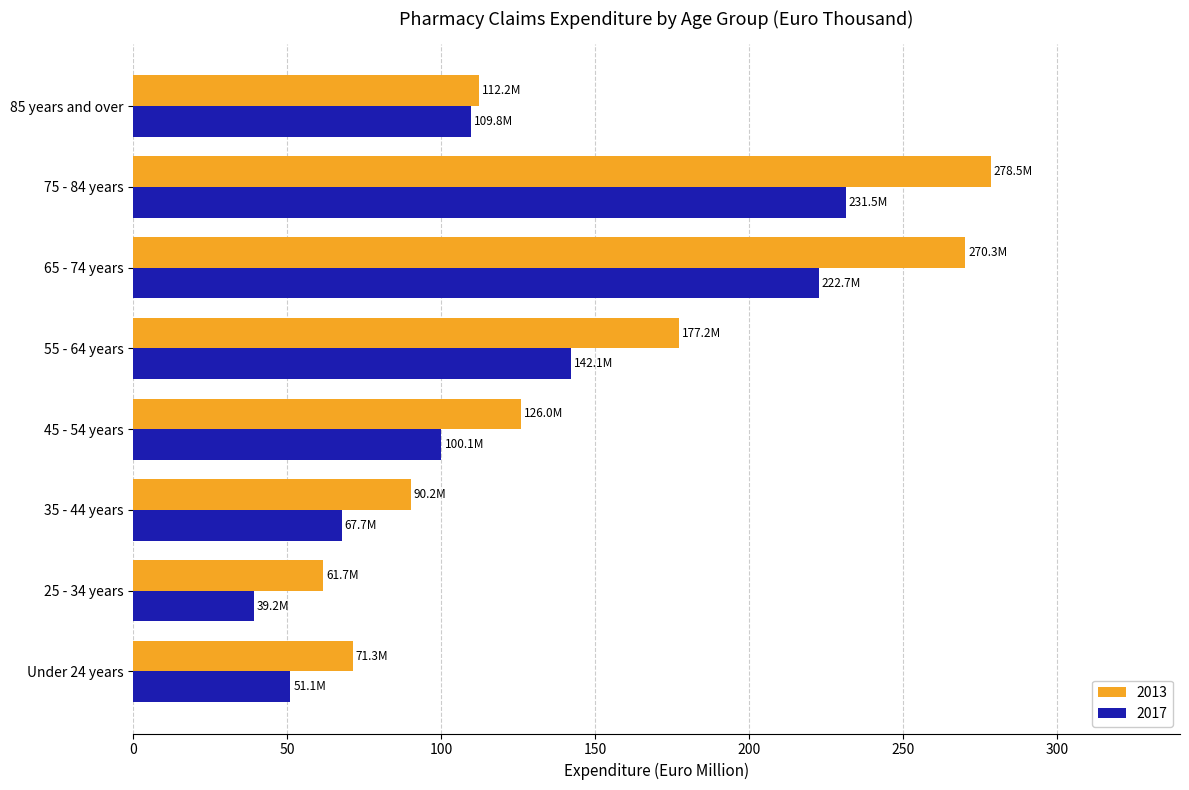

What is the spread (max minus min) of values at 75 - 84 years?

47.1